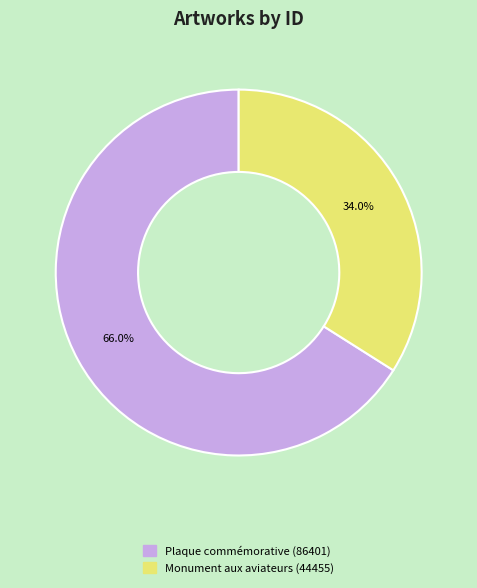

Does any single category account for the majority?

Yes